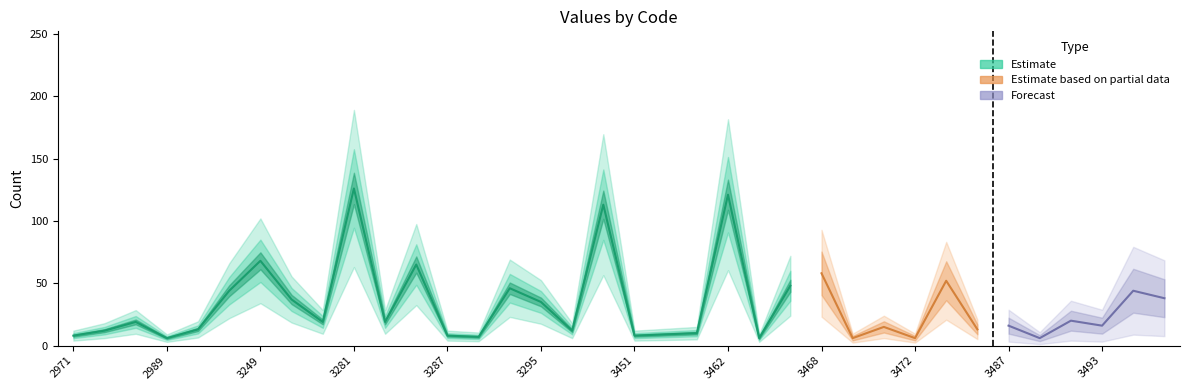

Between 3468 and 3451, which is larger?

3468